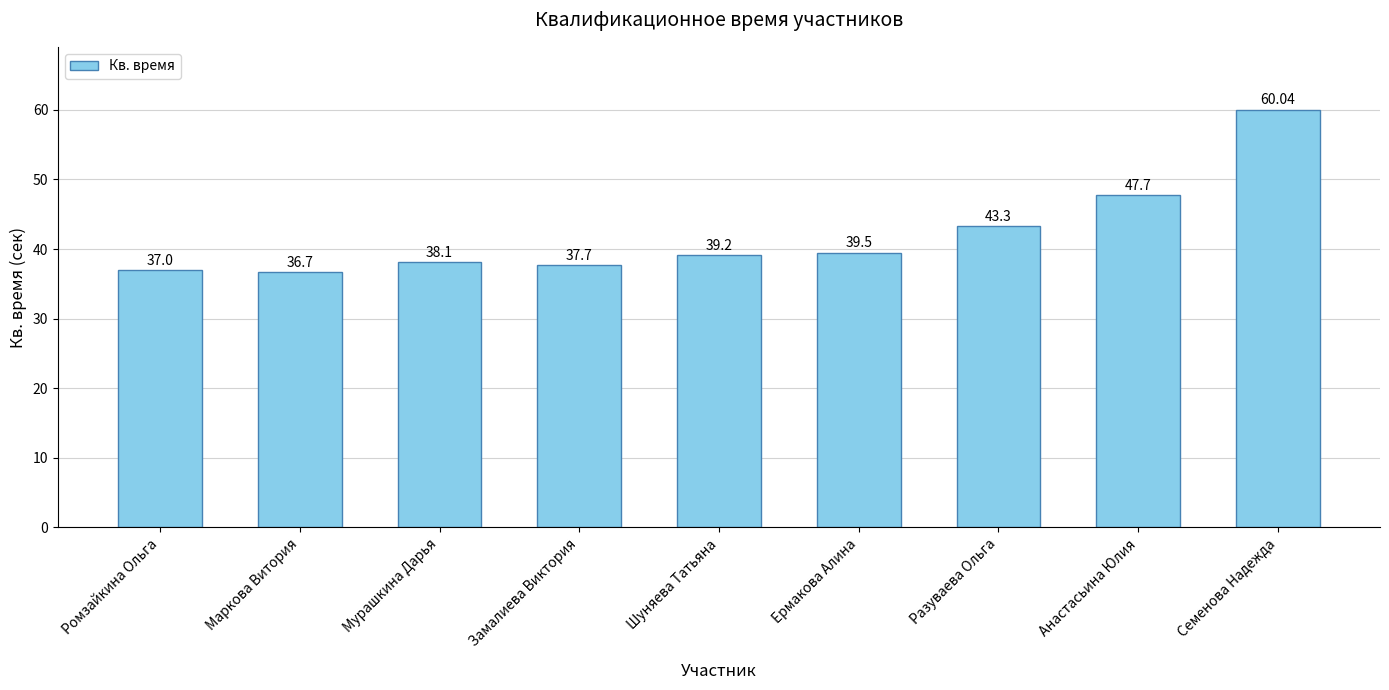

Reading left to right, what are all the values shown in this chart?

37.0	36.7	38.1	37.7	39.2	39.5	43.3	47.7	60.0